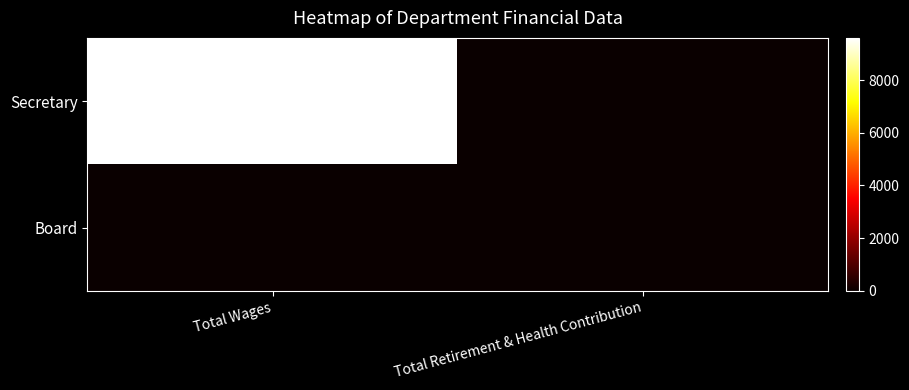

Reading right to left, extract all data points from this chart.

Secretary: Total Retirement & Health Contribution=0	Total Wages=9600
Board: Total Retirement & Health Contribution=0	Total Wages=0